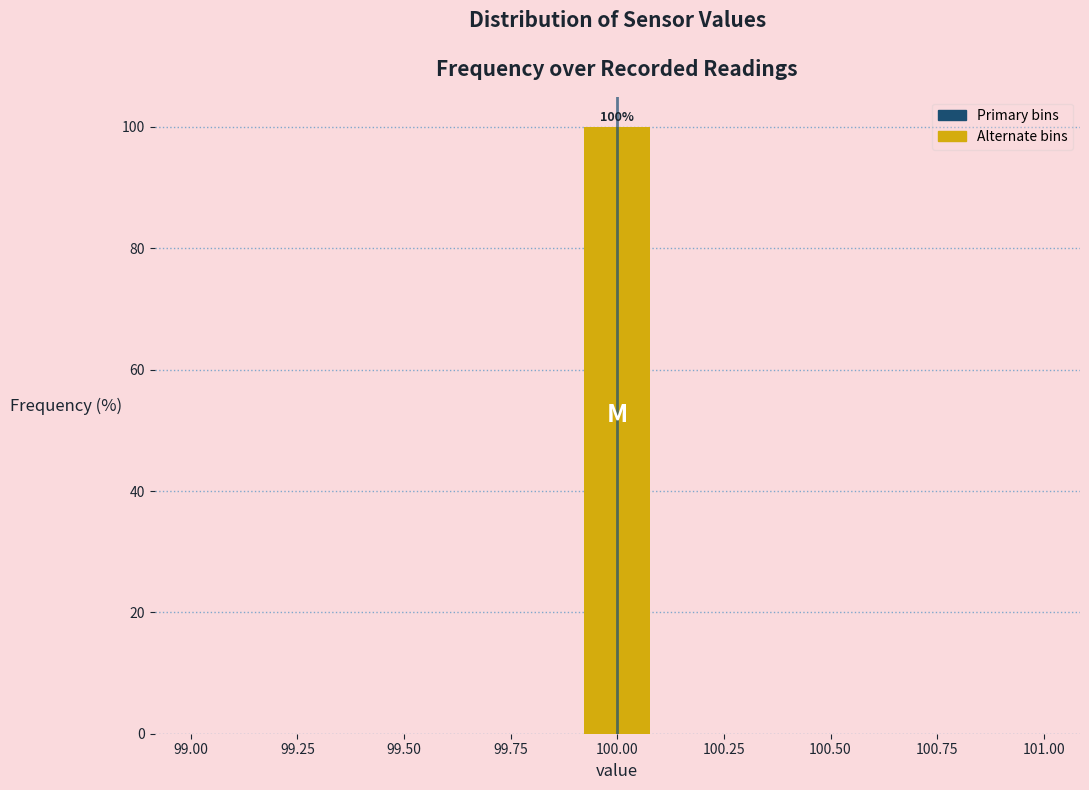

Read against the x-axis, roughly where is the centre of the tallest bar?

100.00